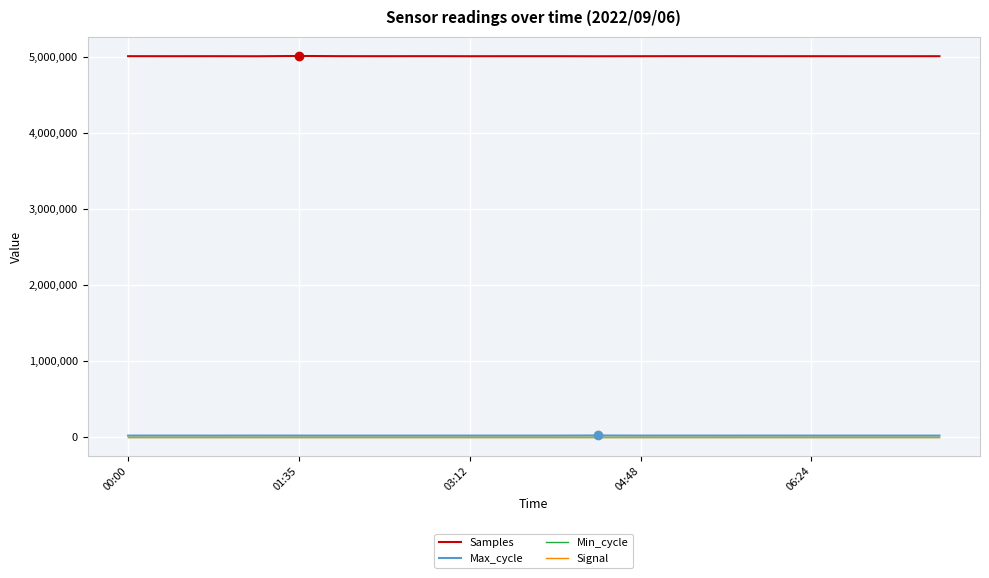

Which series has the largest total across all categories?

Samples